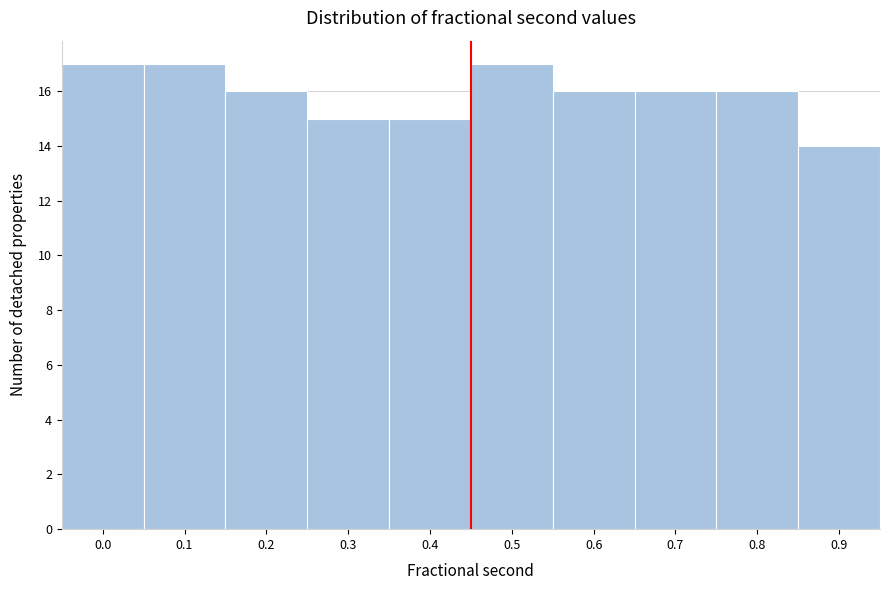

Reading right to left, transcribe all the data shown in this chart.

14	16	16	16	17	15	15	16	17	17